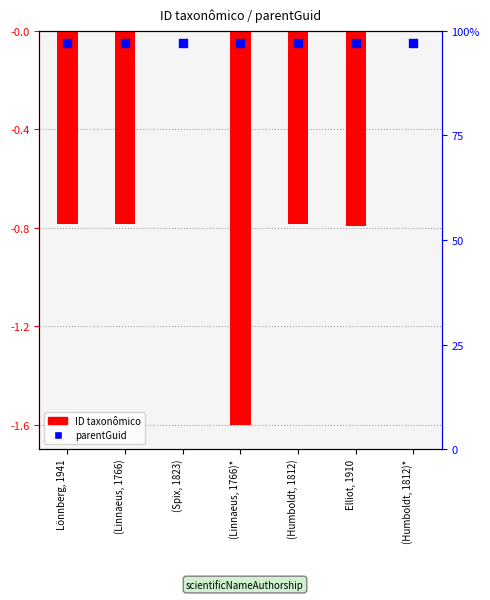

What are all the series names shown in the legend?

ID taxonômico, parentGuid